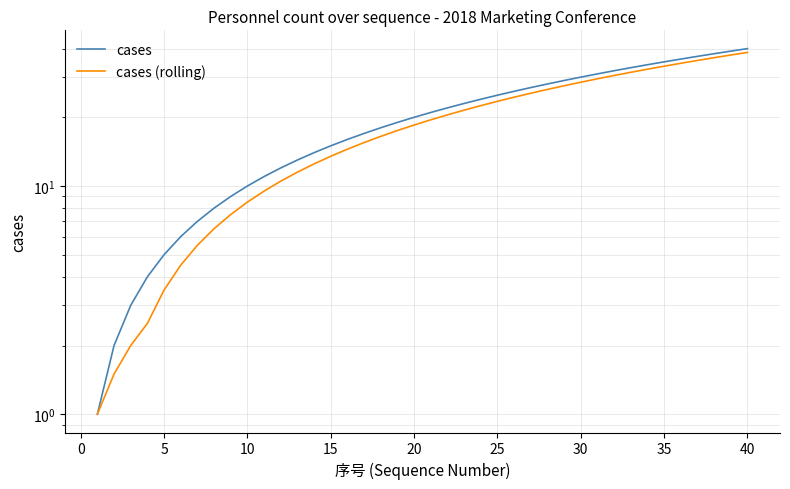

How many series are shown in this chart?

2